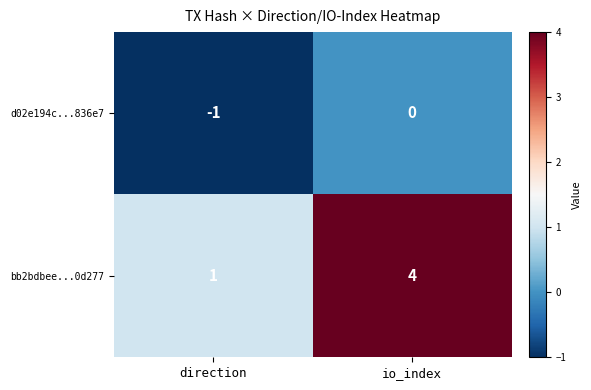

What is the total value across all series at io_index?

4